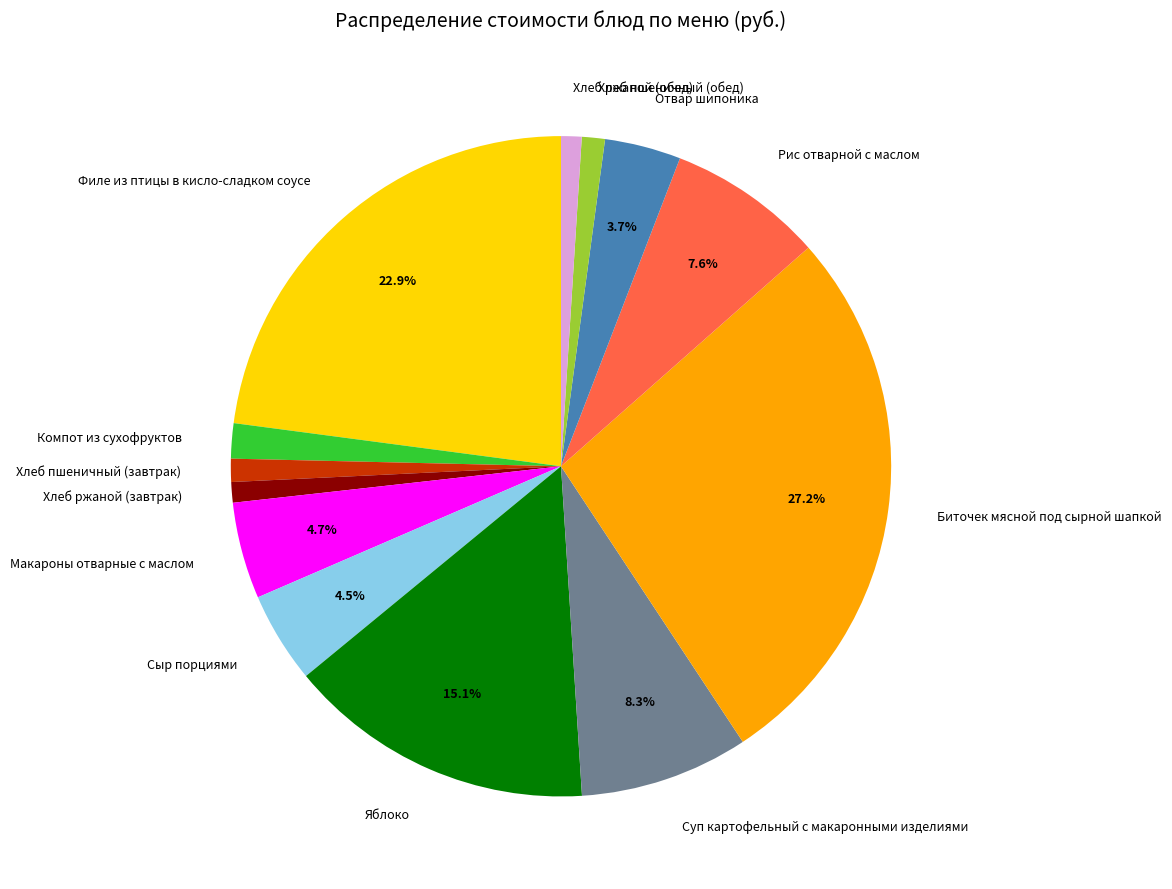

What is the ratio of the value at Отвар шипоника to the value at Хлеб ржаной (завтрак)?

3.7